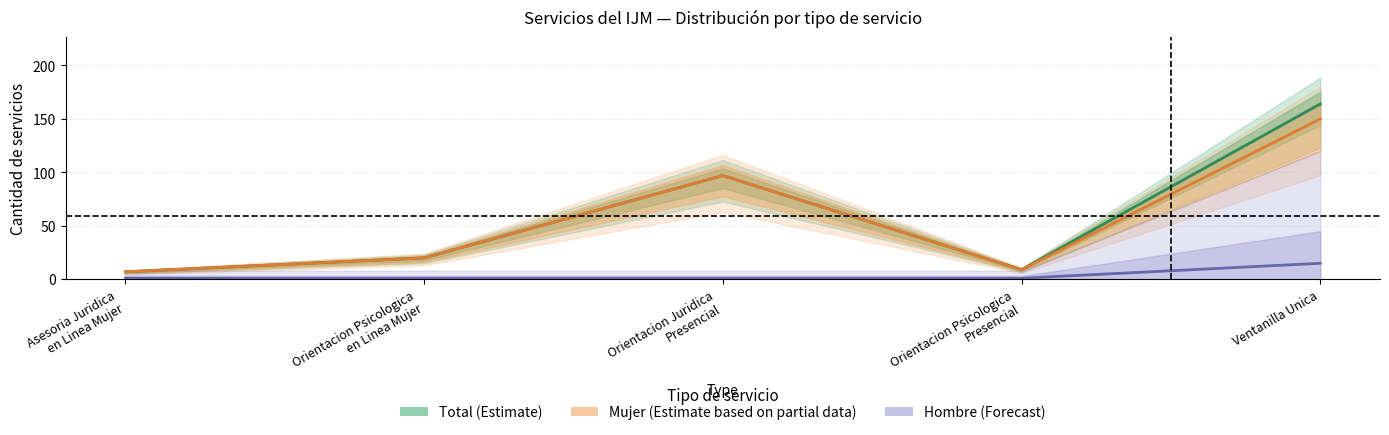

True or false: Mujer (Partial Estimate) has more than 2 interior local peaks.

False